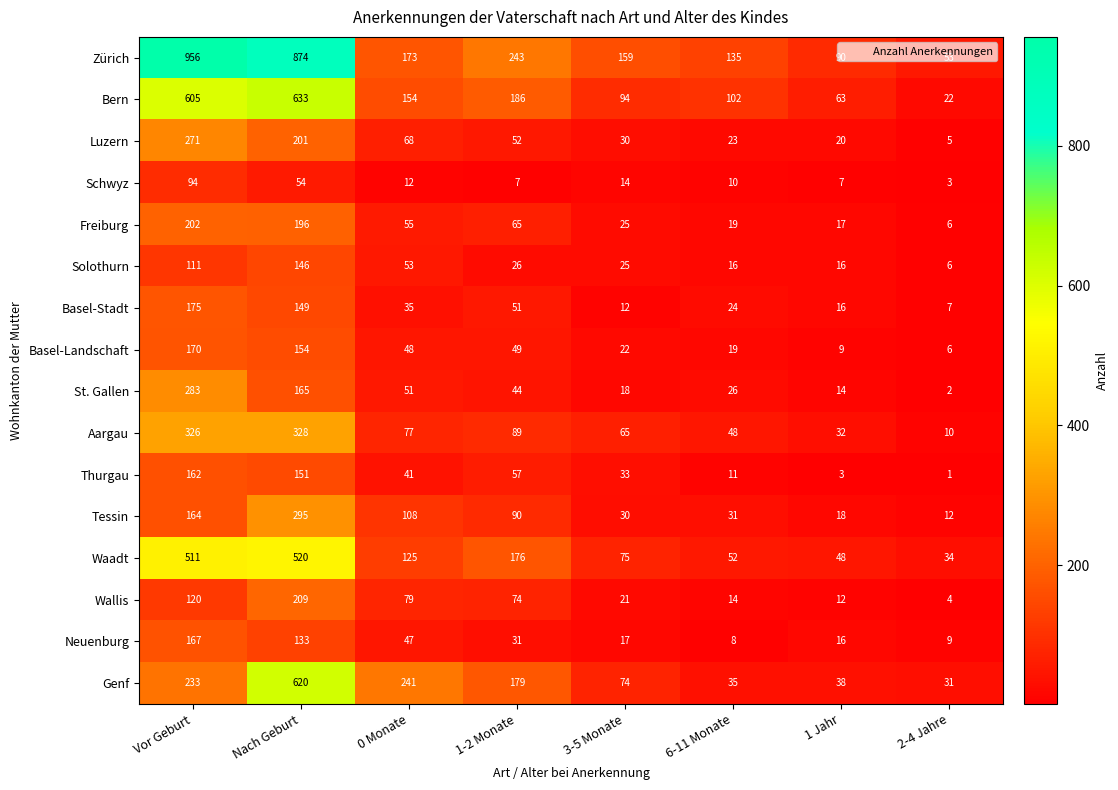

Which label corresponds to the largest value in the chart?

Vor Geburt